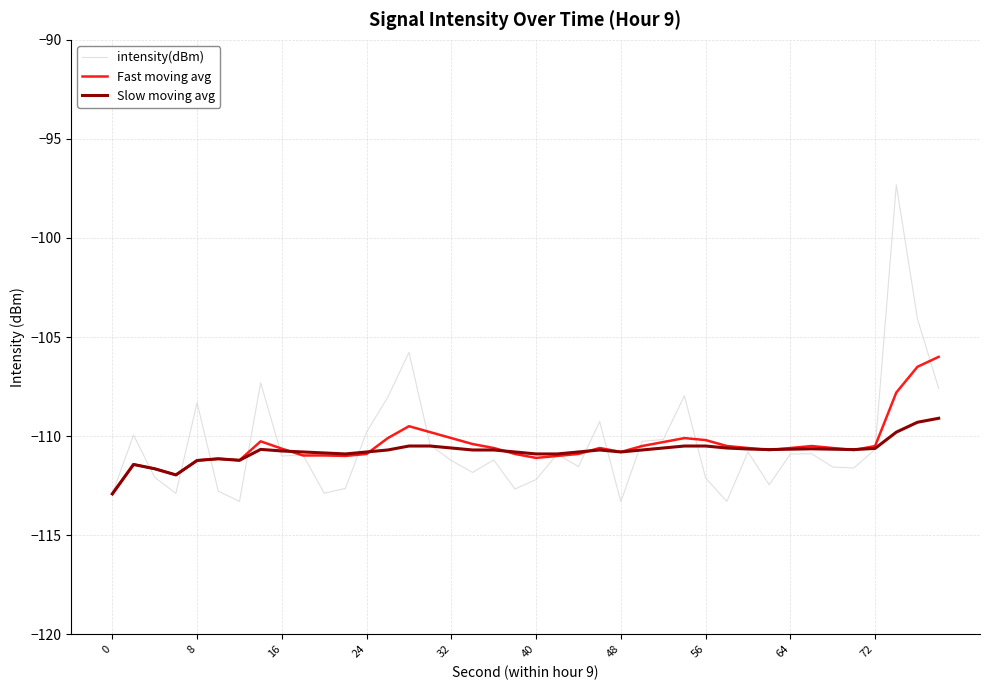

True or false: intensity(dBm) and Slow moving avg cross at least once.

True